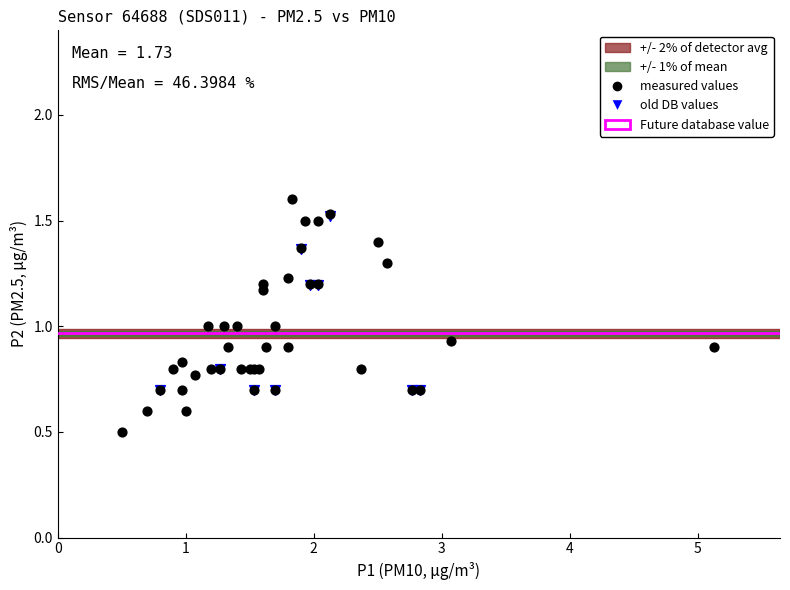

Which series reaches the minimum Y coordinate?

measured values